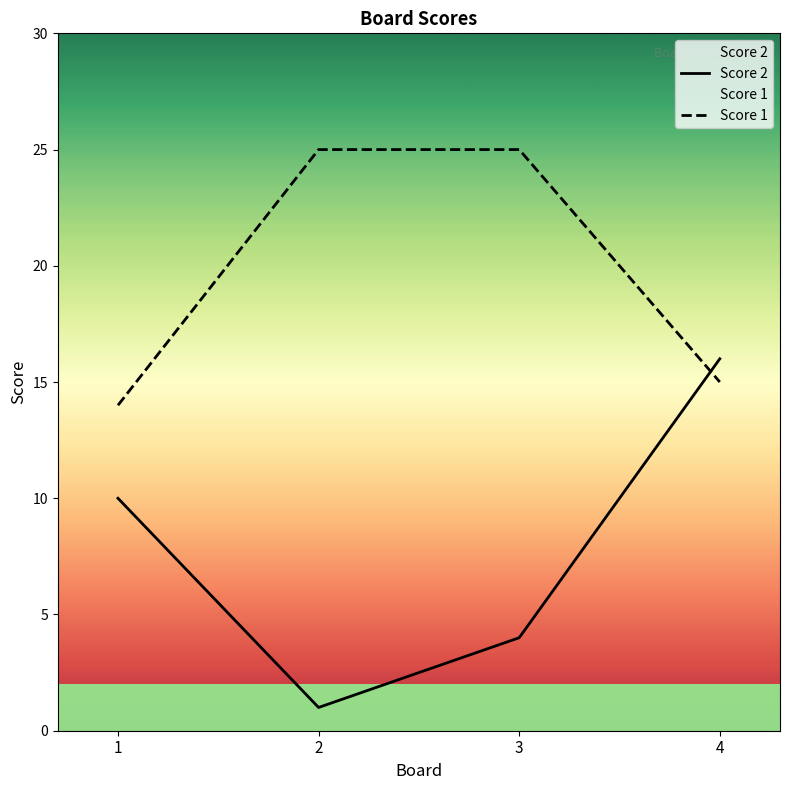

After their last crossing, which series has the higher values: Score 2 or Score 1?

Score 2